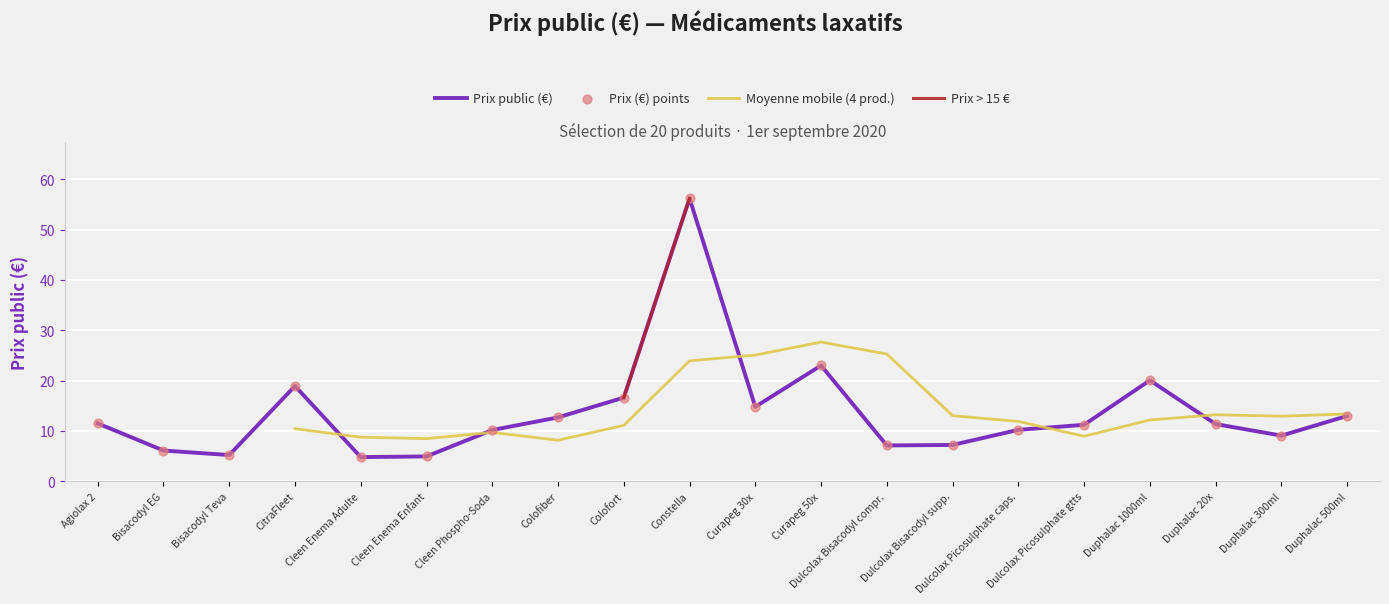

Approximately how many times larger is the value at Duphalac 20x compared to Dulcolax Picosulphate caps.?

1.1